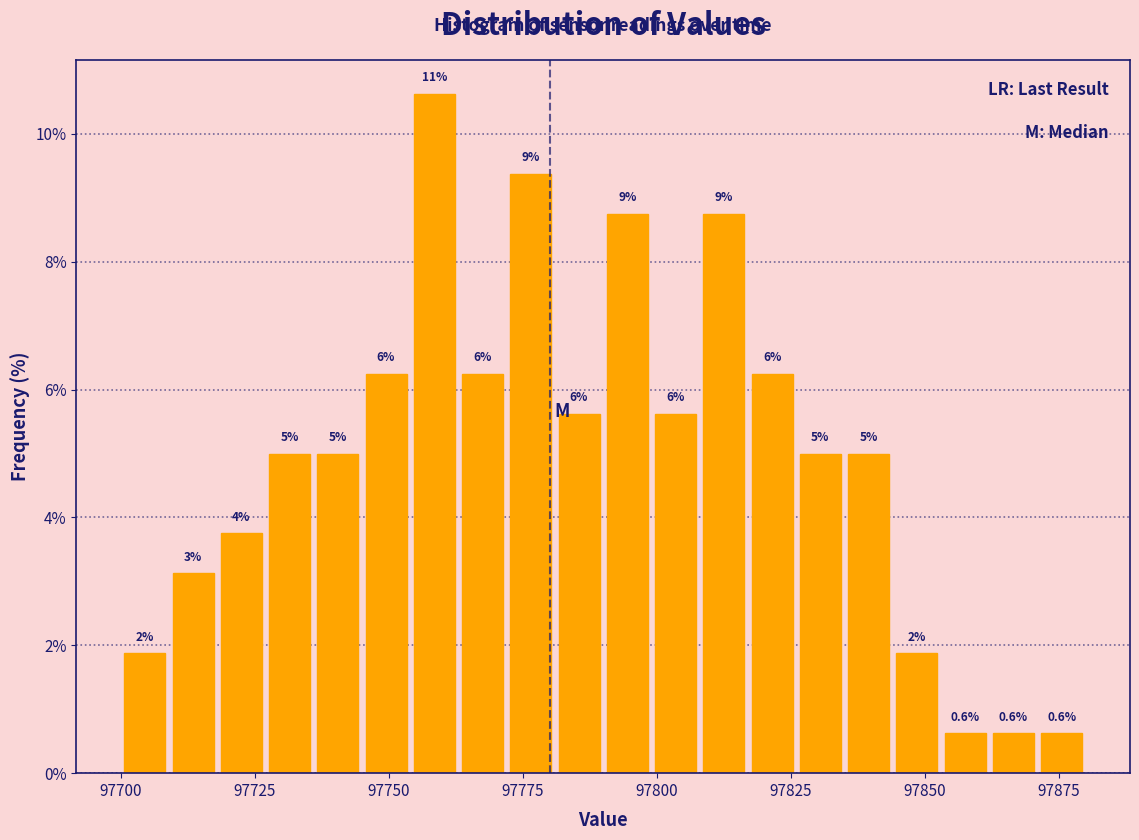

Read against the x-axis, roughly where is the centre of the tallest bar?

97760